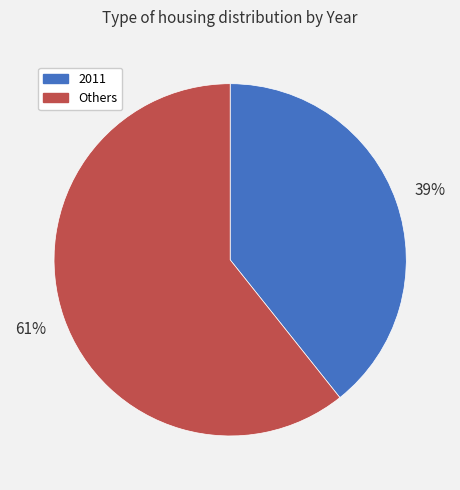

To the nearest percent, what is the average slice percentage?

50%